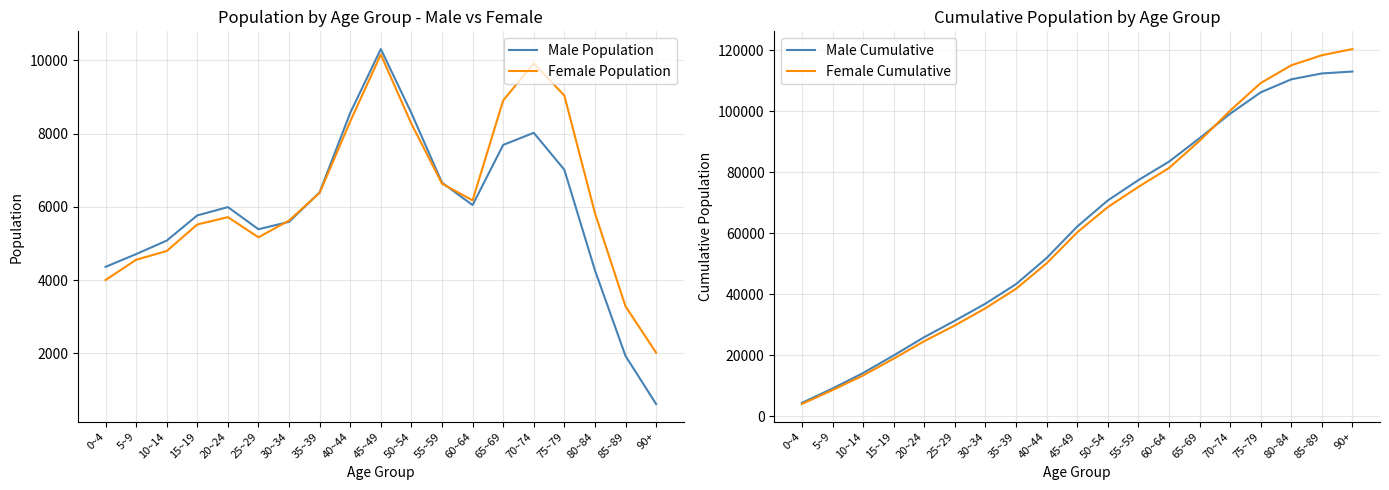

Rank the series by their maximum value, from highest to lowest.

Female Cumulative, Male Cumulative, Male Population, Female Population